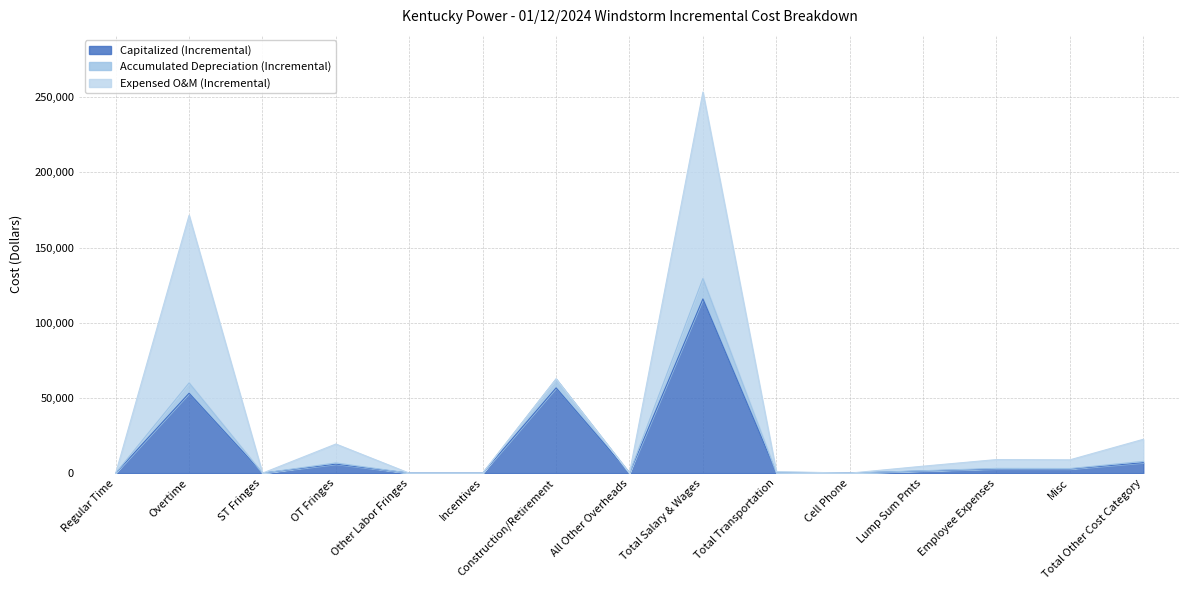

How many values in the Capitalized (Incremental) series exceed 1435?

7